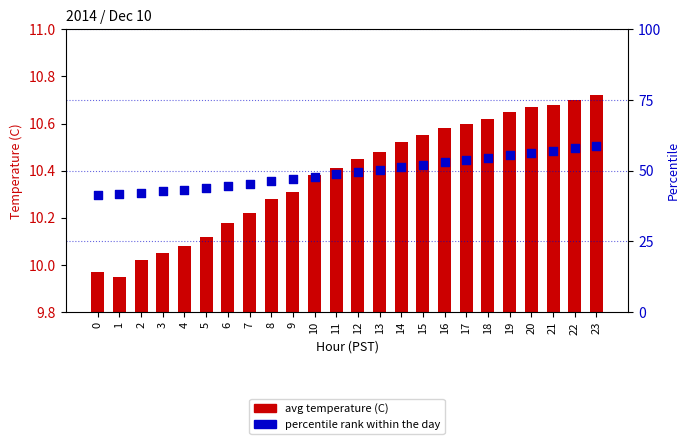

What are all the series names shown in the legend?

avg temperature (C), percentile rank within the day